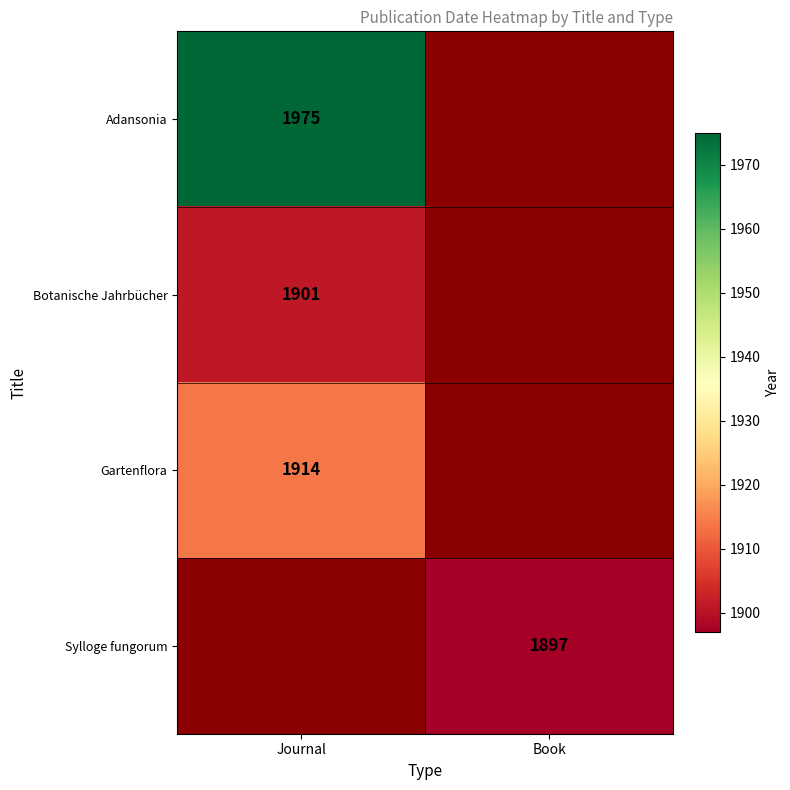

The Gartenflora series shows 1914 at Journal. True or false?

True